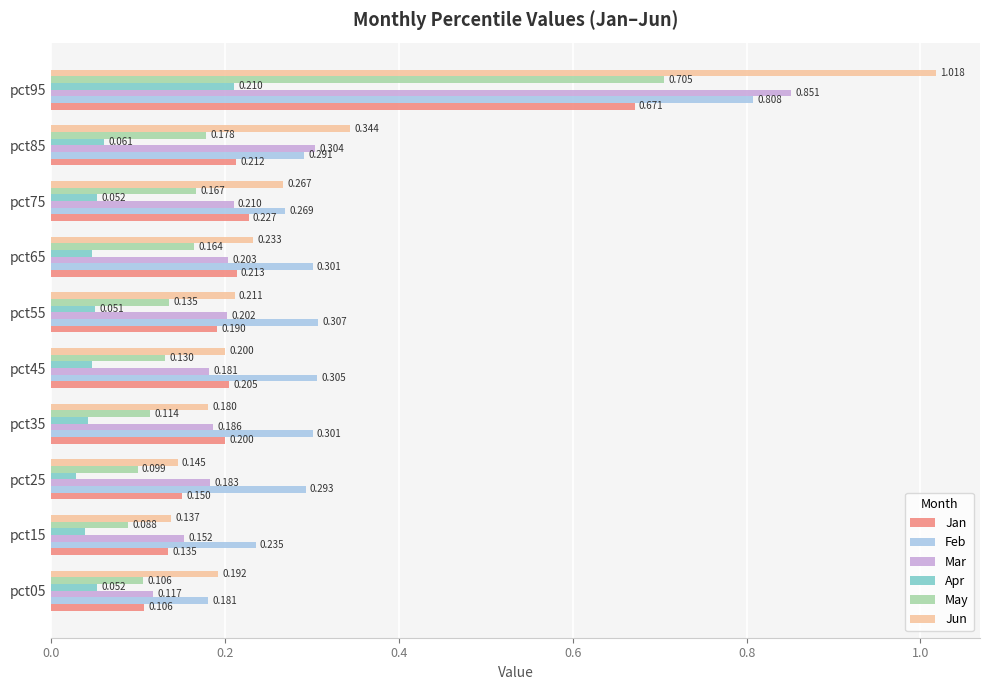

Which series has the largest total across all categories?

Feb